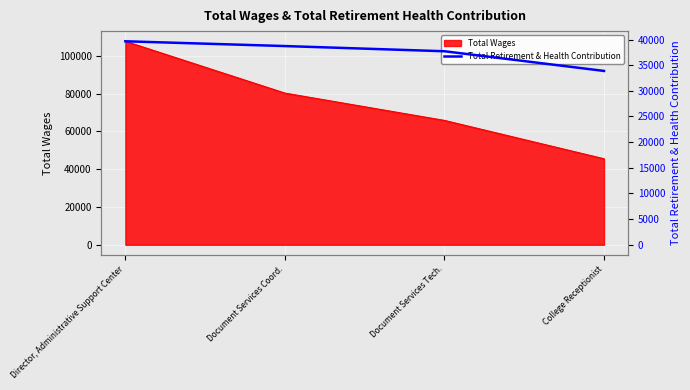

At which label does the data first exceed 38728?

Director, Administrative Support Center